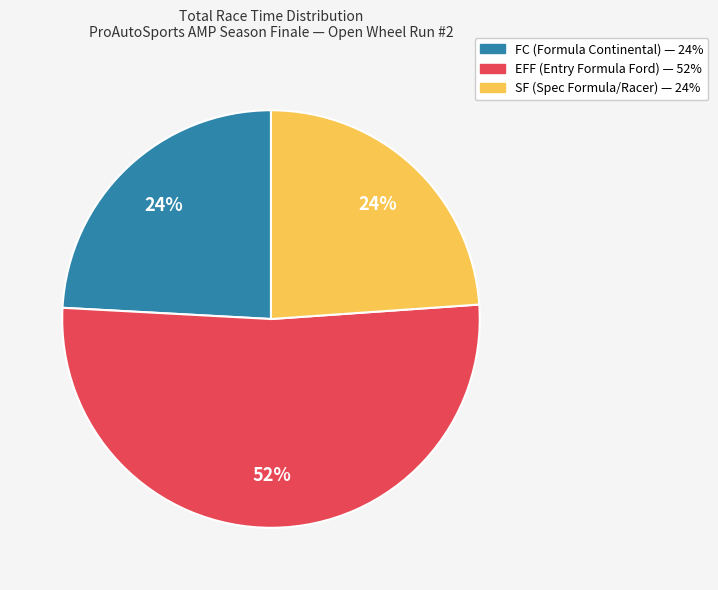

Count the number of slices in the pie.

3